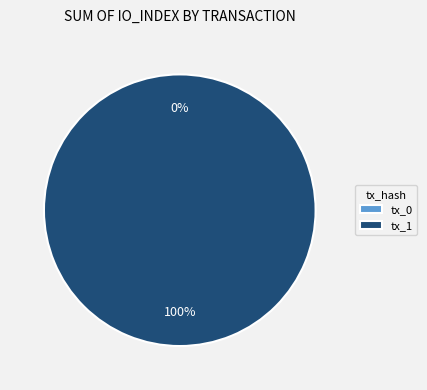

Is it true that tx_1 is 99% of the pie?

False